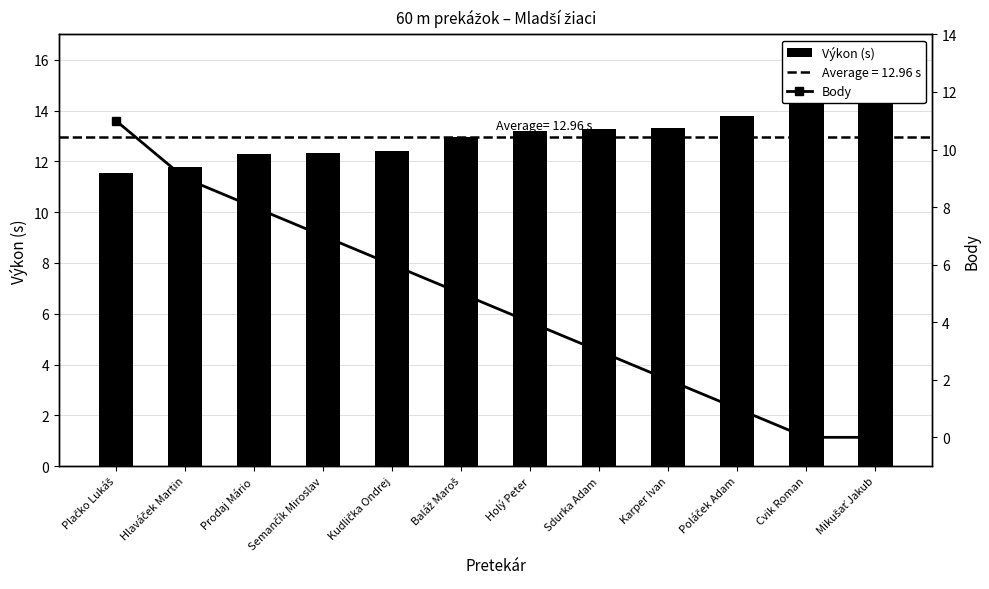

What is the greatest value displayed?

14.4